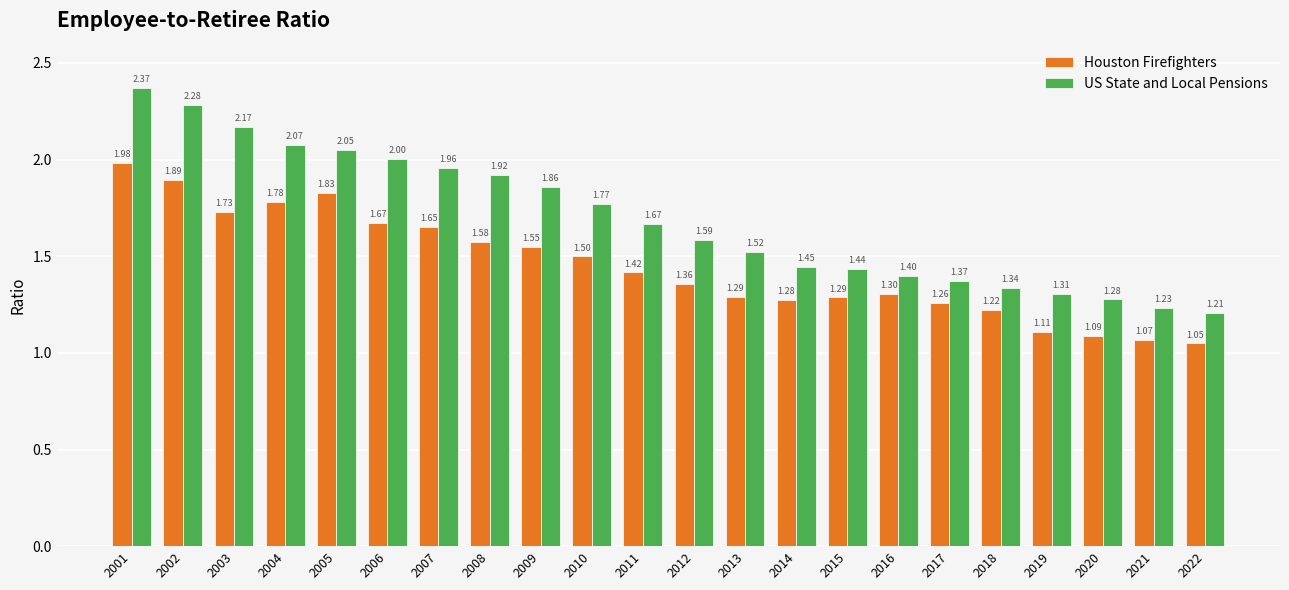

List the series in order of their peak value, lowest first.

Houston Firefighters, US State and Local Pensions